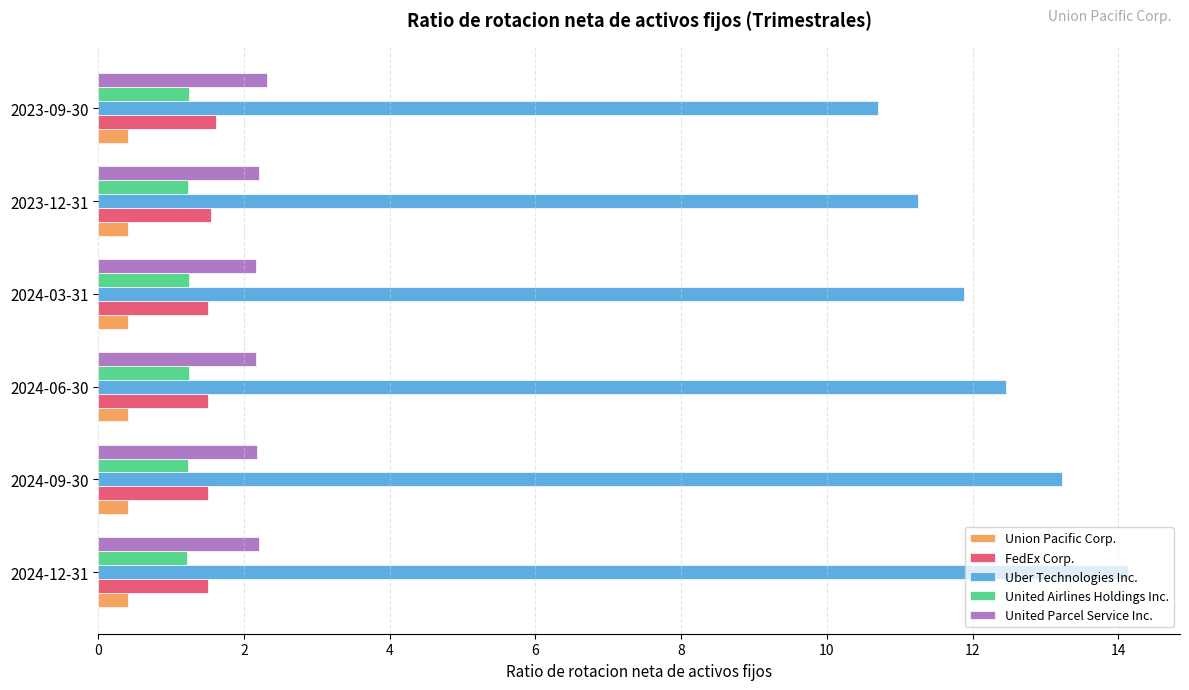

What is the maximum value for Union Pacific Corp.?

0.4